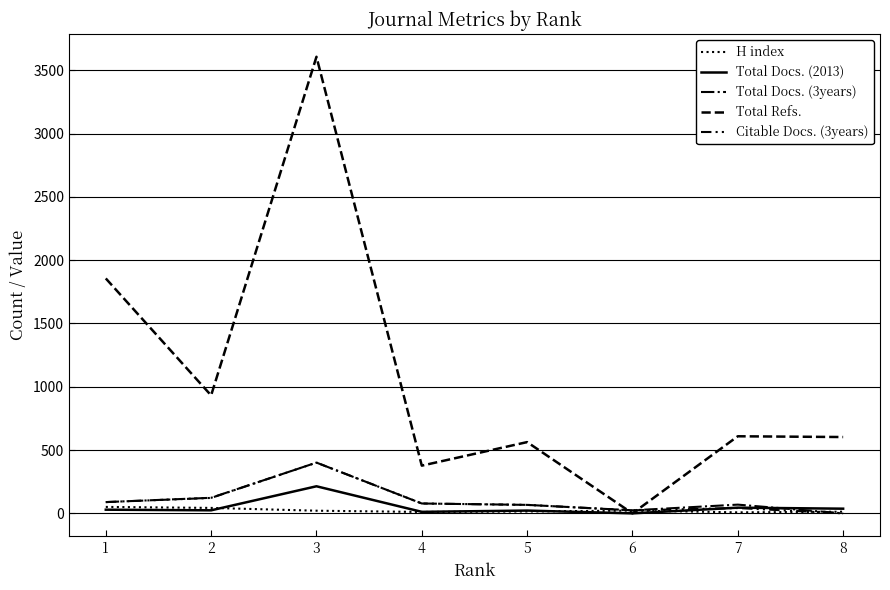

Which series has the largest range (max minus min)?

Total Refs.